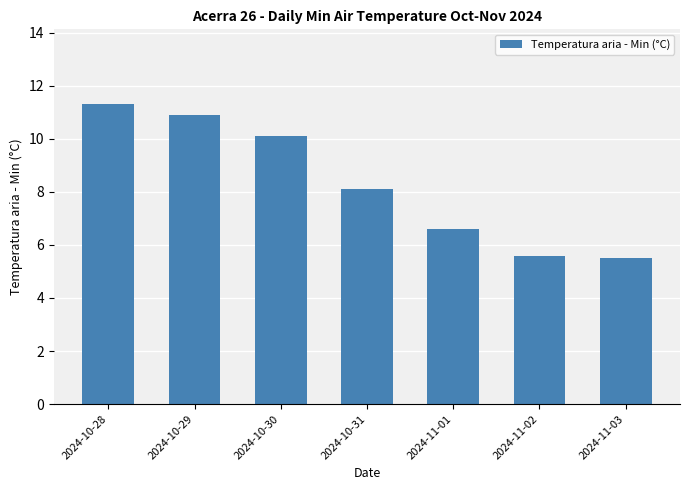

At which category does the chart reach its peak across all series?

2024-10-28